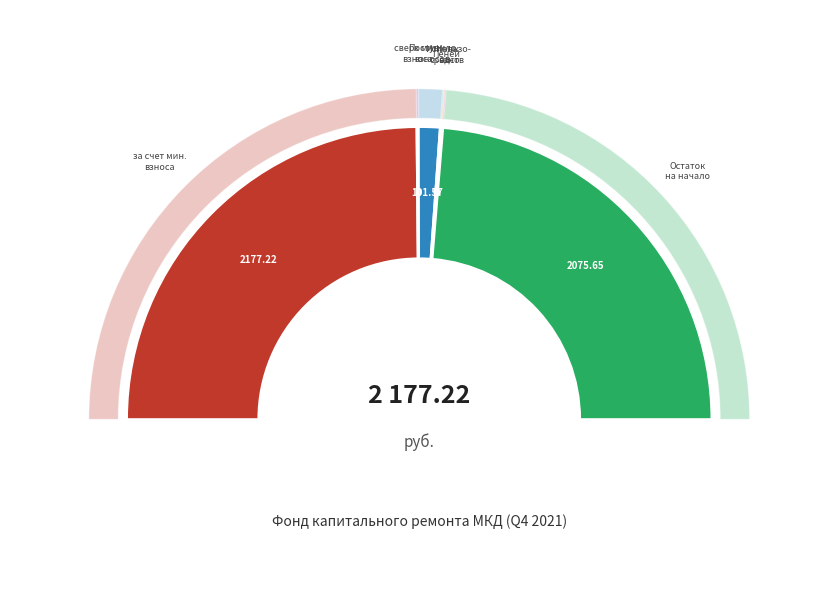

The за счет минимального взноса slice represents 50% of the pie. True or false?

True